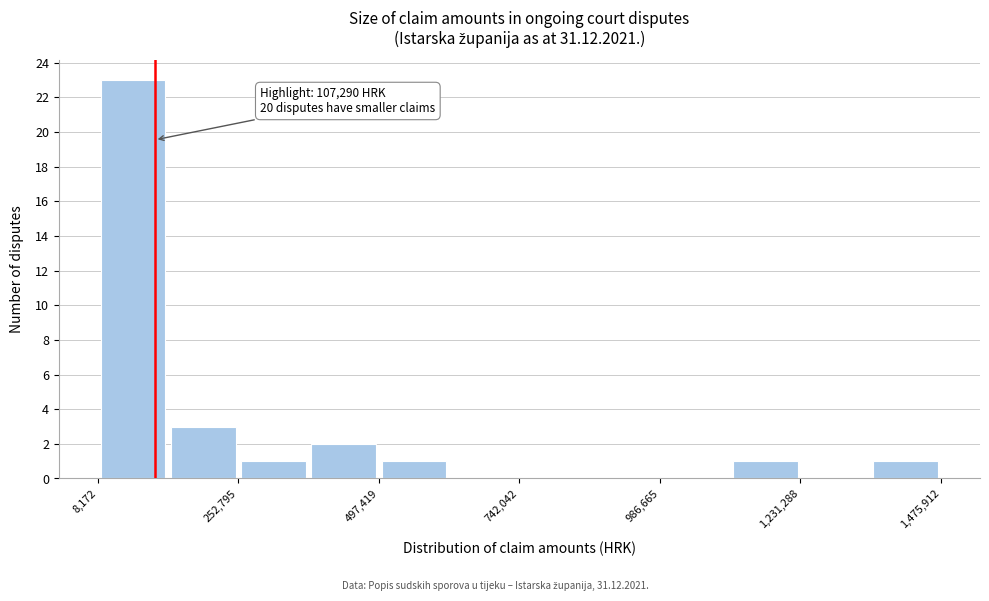

Around what value on the x-axis is the tallest bar? Give the approximate position of its centre, as read against the axis.

50000